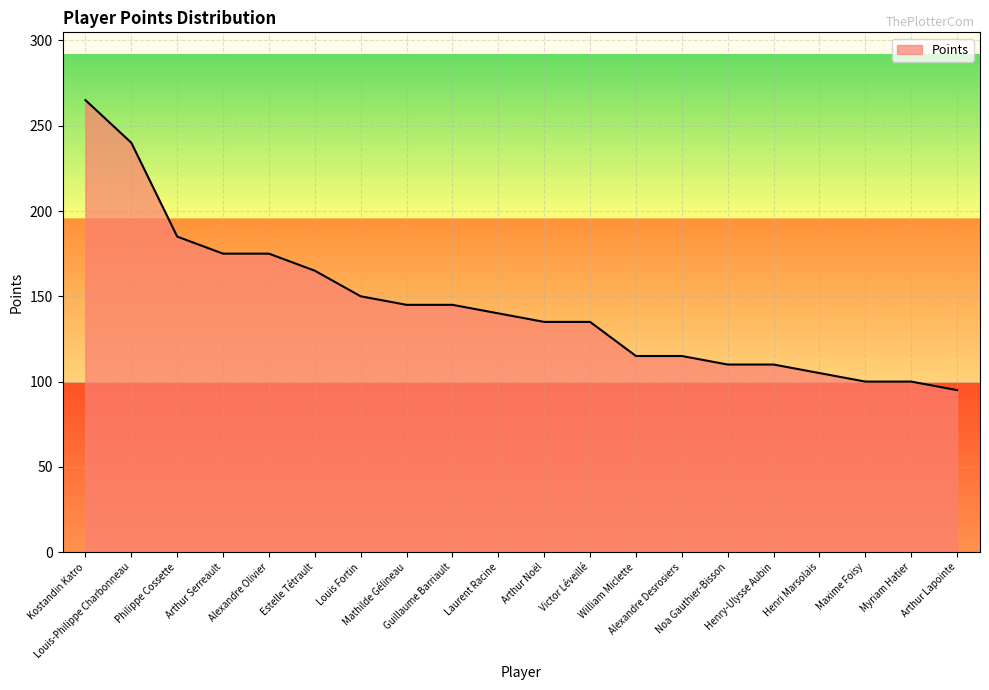

What is the change in value from Alexandre Olivier to Guillaume Barriault?

-30